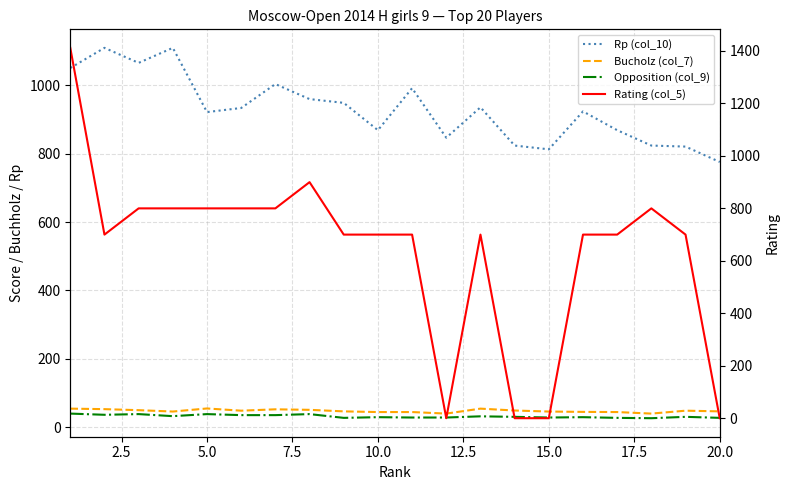

Reading left to right, transcribe all the data shown in this chart.

Rp (col_10): 1051.0	1110.0	1066.0	1110.0	922.0	934.0	1004.0	960.0	949.0	869.0	992.0	847.0	936.0	824.0	813.0	924.0	869.0	824.0	821.0	776.0
Bucholz (col_7): 54.0	52.5	49.5	45.5	54.5	48.0	52.0	50.5	46.0	44.0	44.0	39.5	54.0	48.5	45.5	44.5	44.0	39.5	48.0	46.0
Opposition (col_9): 39.5	36.0	38.0	32.0	38.0	35.0	35.0	38.0	27.0	29.0	28.0	28.0	31.5	30.0	28.0	29.0	27.0	26.0	30.0	27.0
Rating (col_5): 1412.0	700.0	800.0	800.0	800.0	800.0	800.0	900.0	700.0	700.0	700.0	0.0	700.0	0.0	0.0	700.0	700.0	800.0	700.0	0.0